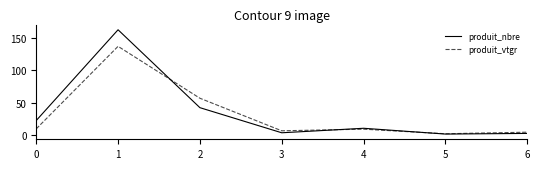

In produit_vtgr, how many points are lower than both neighbors (excluding endpoints)?

2